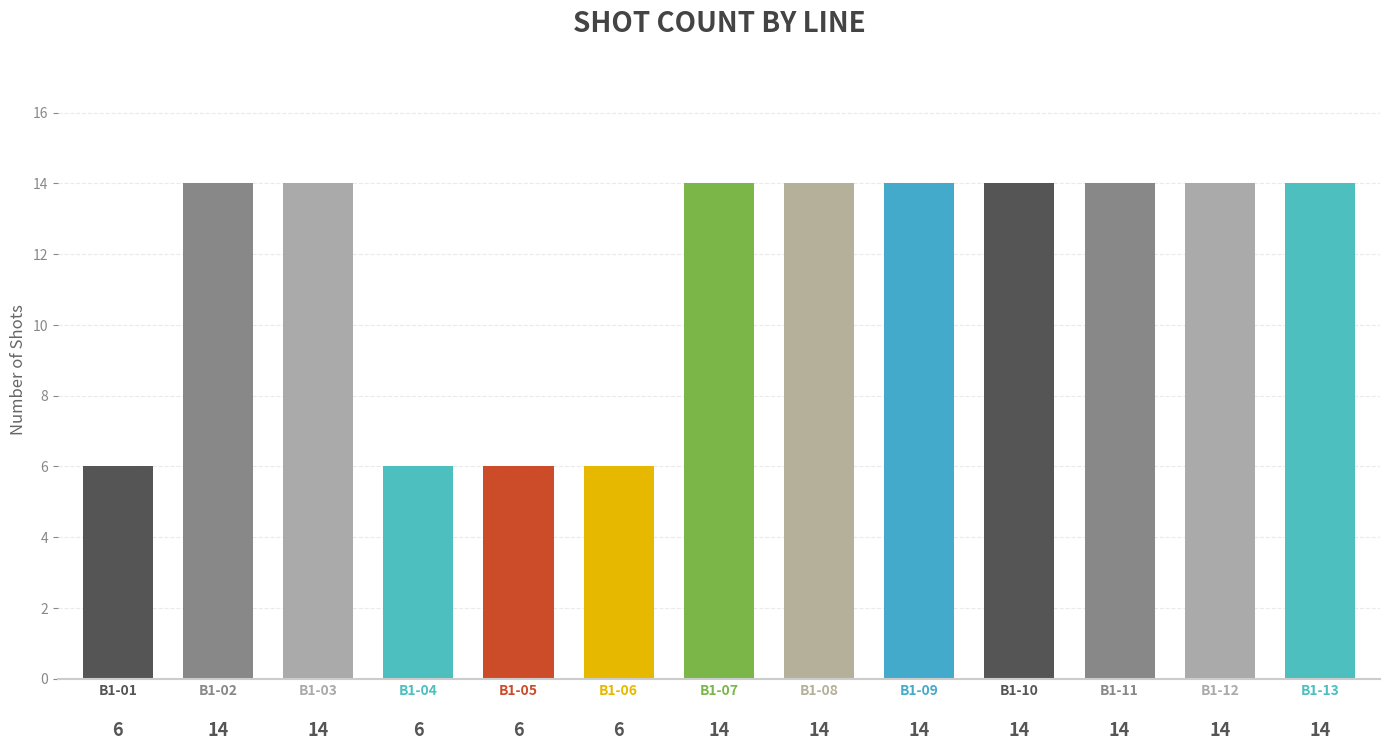

How many data points are less than 14?

4